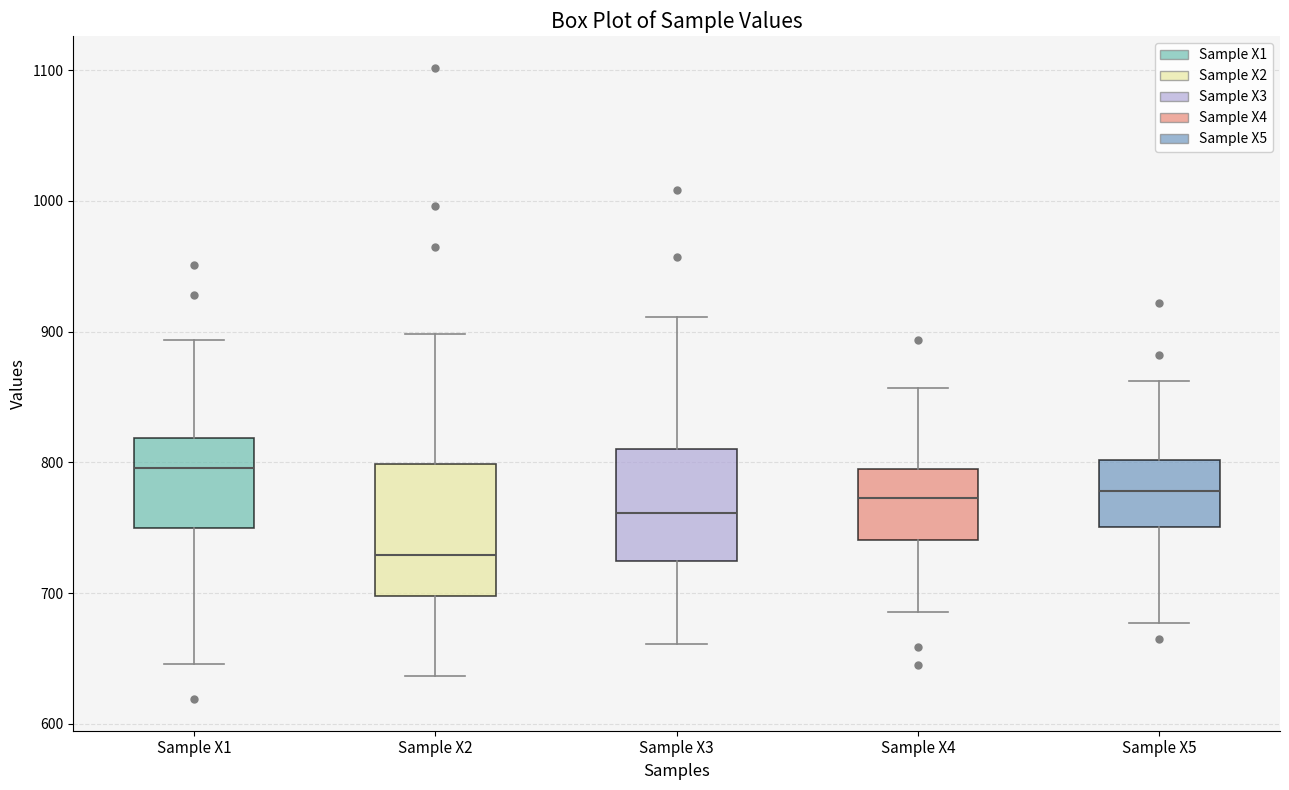

Reading left to right, transcribe this box plot: for each box, give where its median line is, the range the box spans, and where its two whiskers end, as read against the y-axis. The values are not printed on the chart, so give them approximately, as read against the axis.

Sample X1: median 800, box 750 to 820, whiskers 650 to 890
Sample X2: median 730, box 700 to 800, whiskers 640 to 900
Sample X3: median 760, box 720 to 810, whiskers 660 to 910
Sample X4: median 770, box 740 to 800, whiskers 690 to 860
Sample X5: median 780, box 750 to 800, whiskers 680 to 860